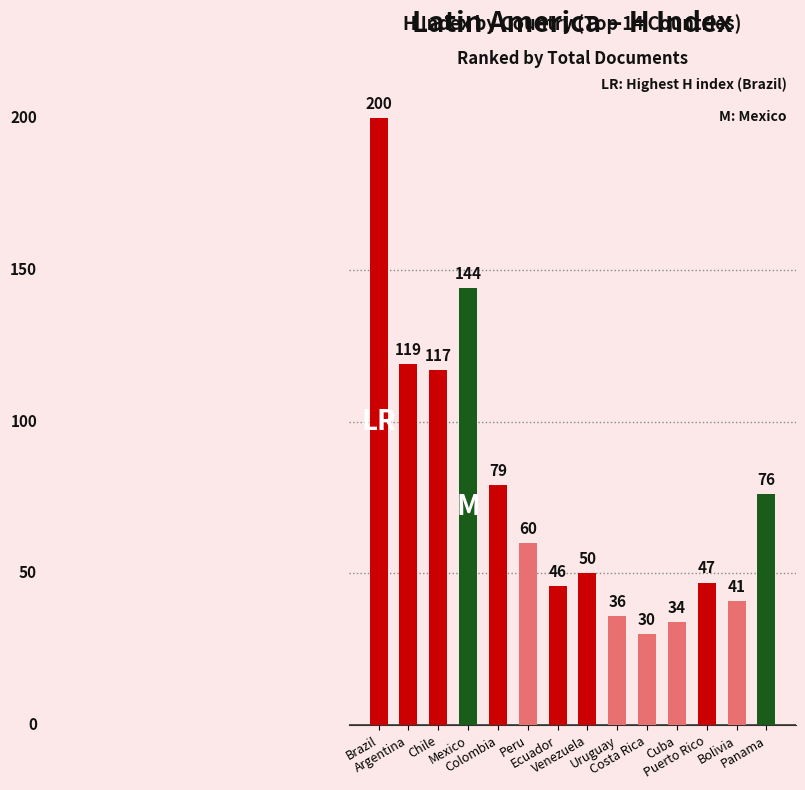

What is the sum of all values?

1079